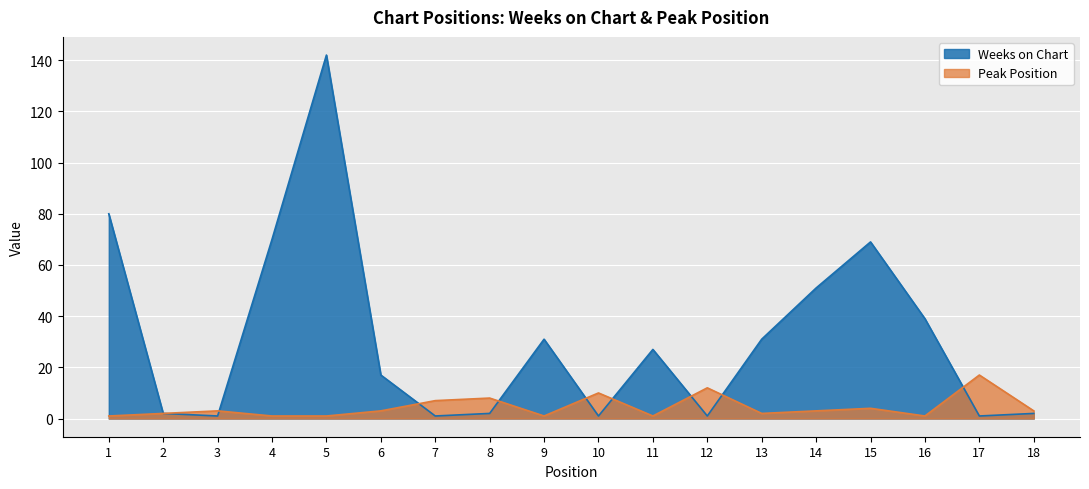

How many intersections are there between Peak Position and Weeks on Chart?

8